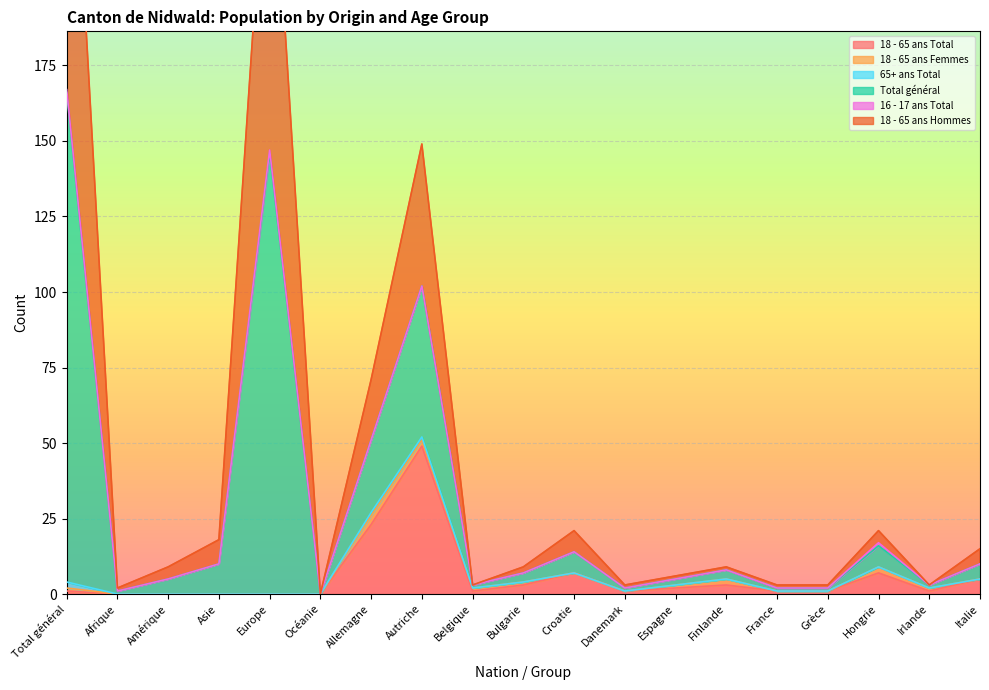

What is the spread (max minus min) of values at France?

1